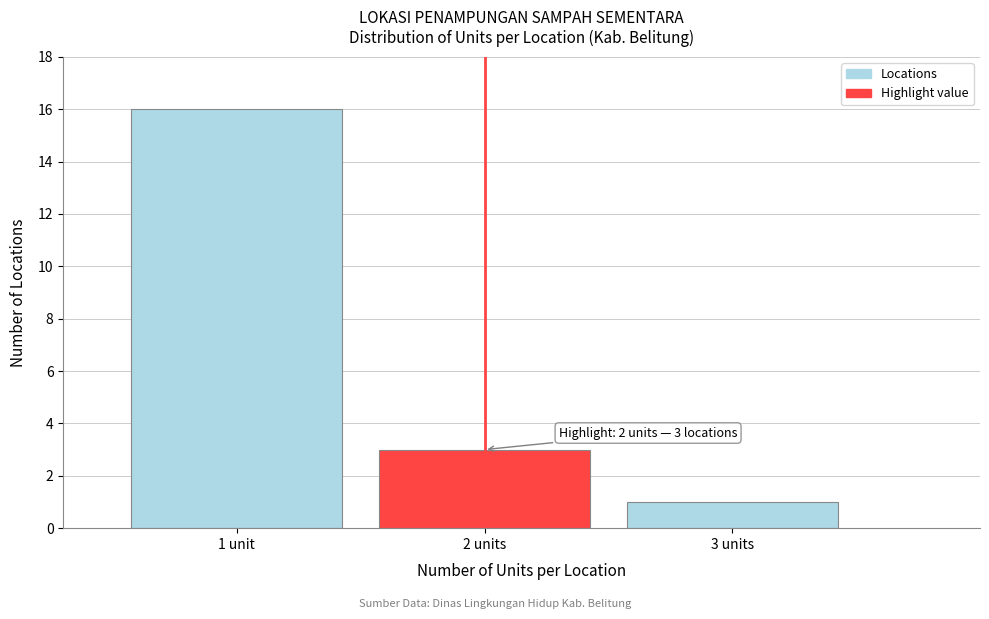

Reading right to left, extract all data points from this chart.

1	3	16